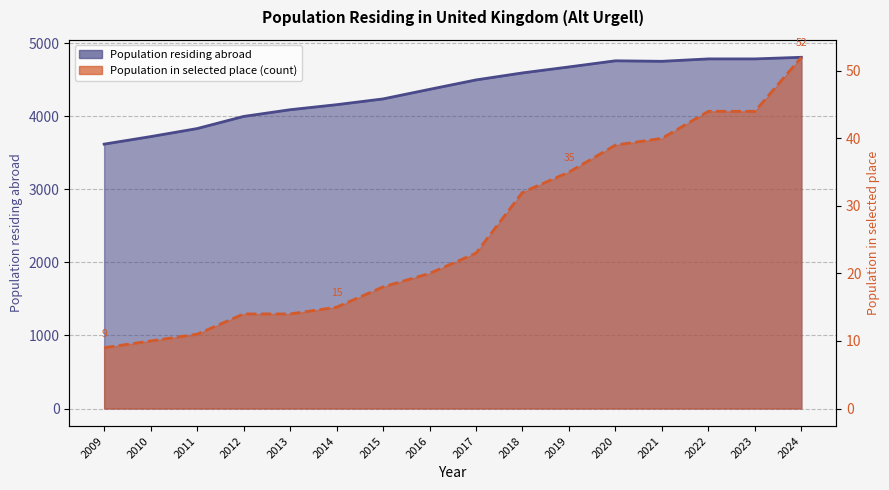

Is it true that Population residing abroad equals 7285 at 2018?

False